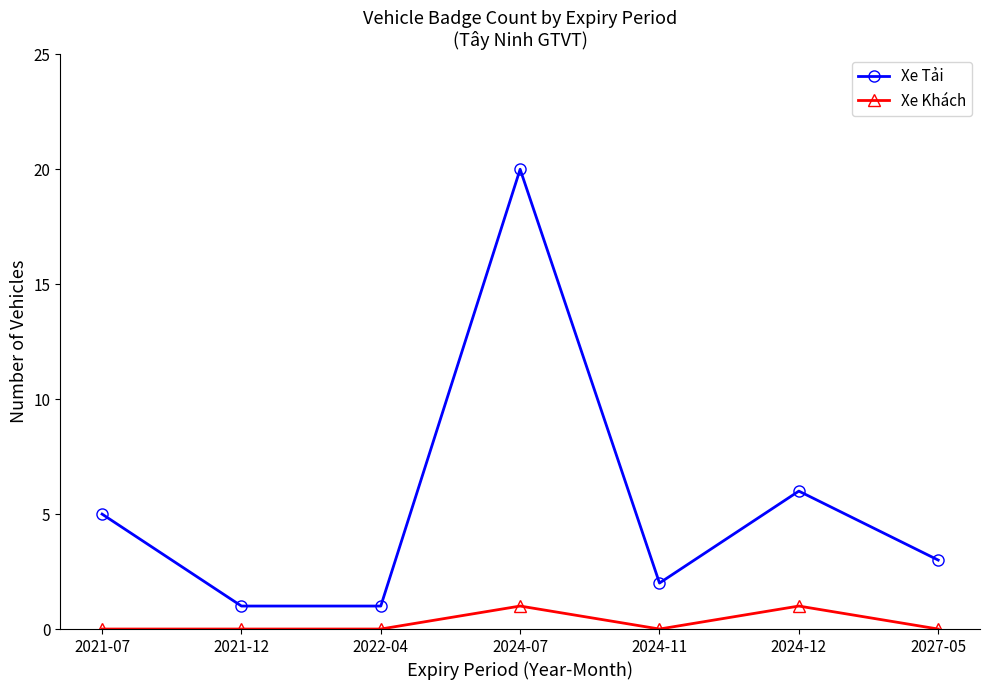

Rank the series at 2024-12 from lowest to highest value.

Xe Khách, Xe Tải